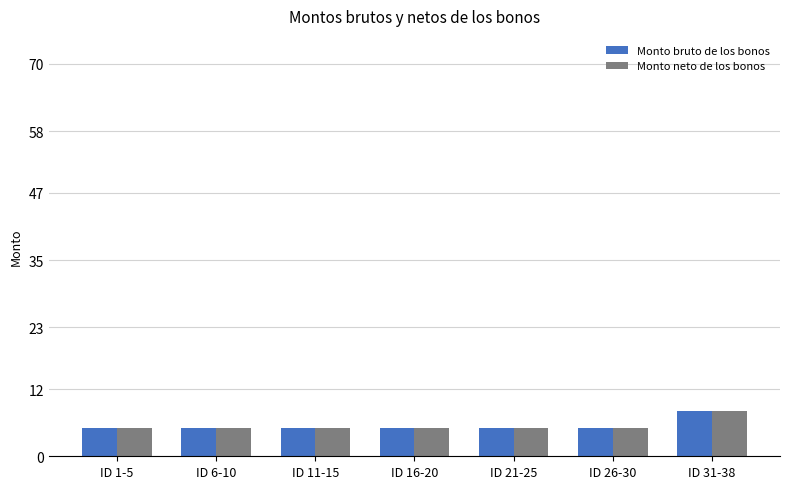

How many data points does each series have?

7